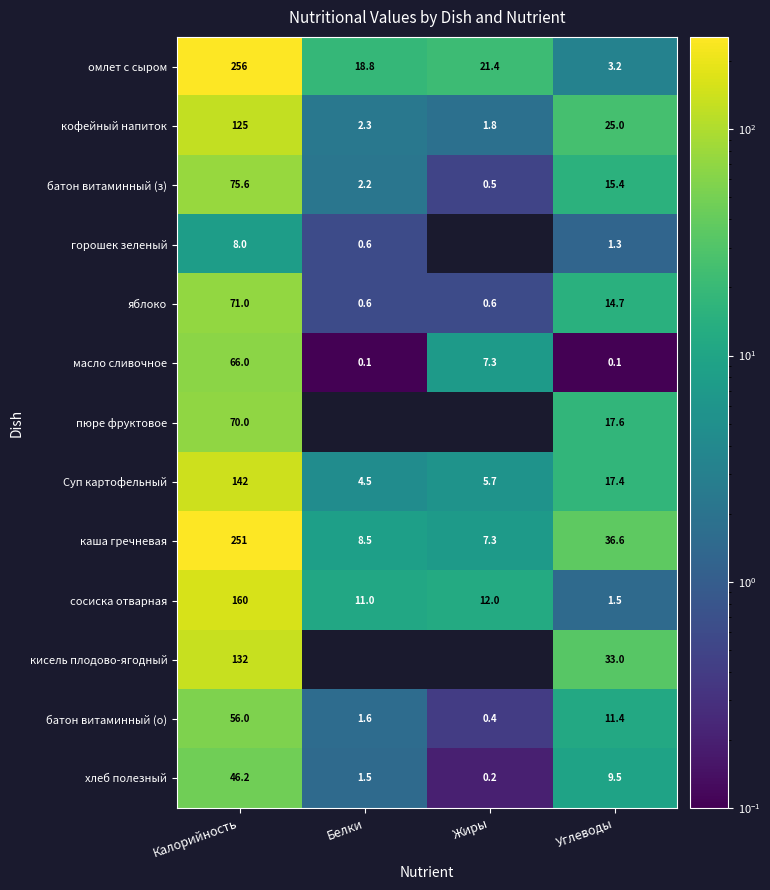

How many data points does each series have?

4